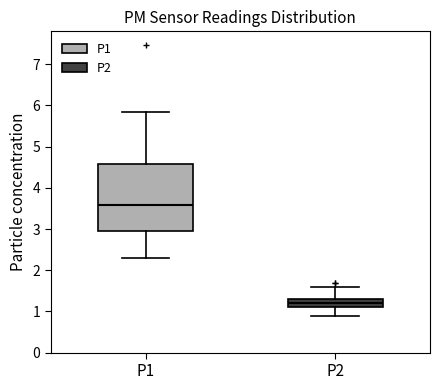

Reading left to right, transcribe this box plot: for each box, give where its median line is, the range the box spans, and where its two whiskers end, as read against the y-axis. The values are not printed on the chart, so give them approximately, as read against the axis.

P1: median 3.6, box 3.0 to 4.6, whiskers 2.3 to 5.9
P2: median 1.2, box 1.1 to 1.3, whiskers 0.9 to 1.6